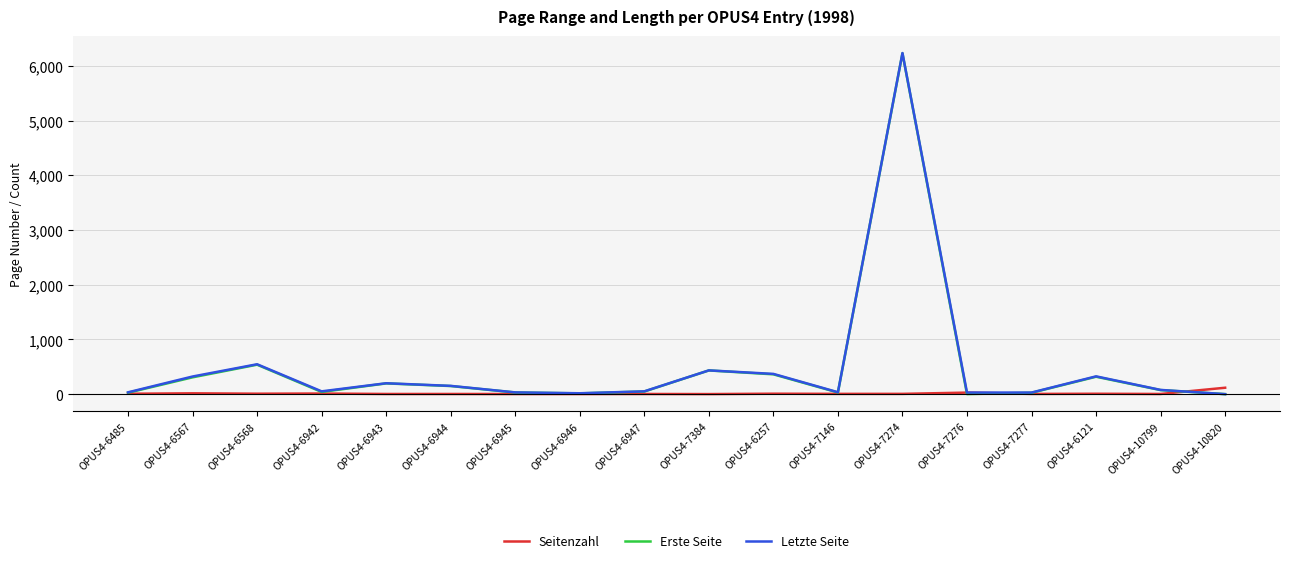

Is it true that Letzte Seite equals 29 at OPUS4-7276?

True